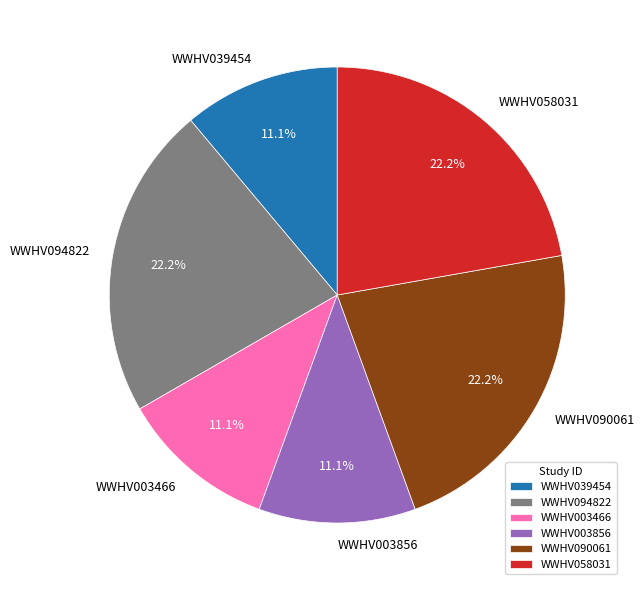

Do WWHV094822 and WWHV003466 together represent more than half of the pie?

No